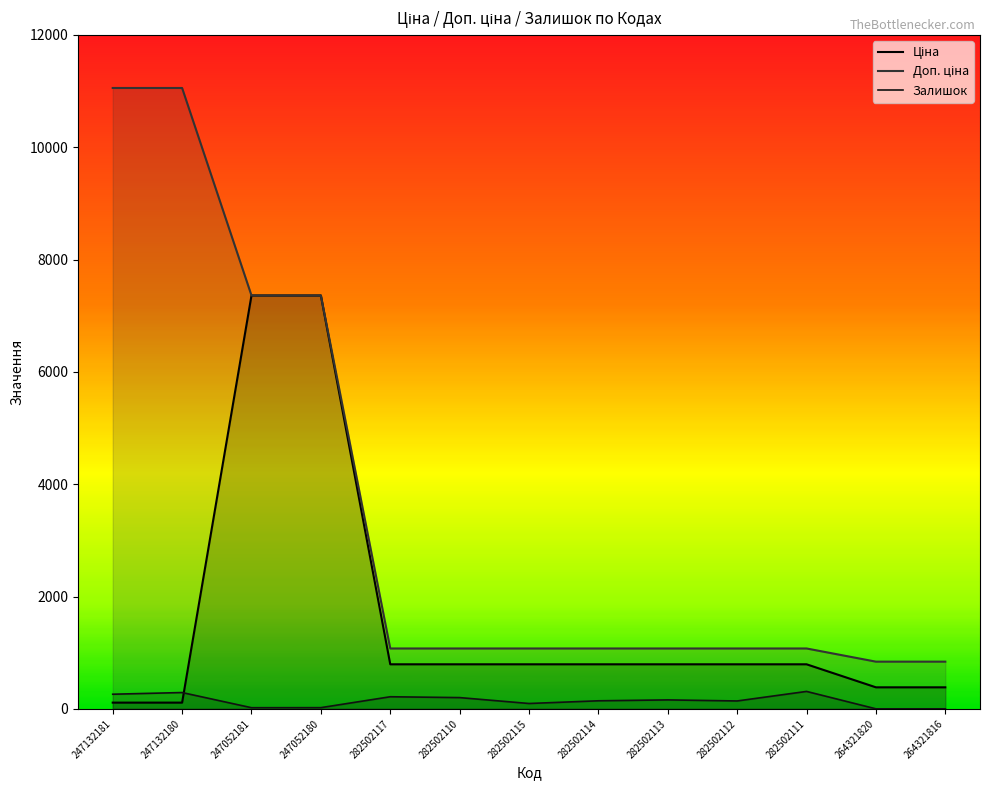

At which category does Залишок reach its first local valley?

247052181